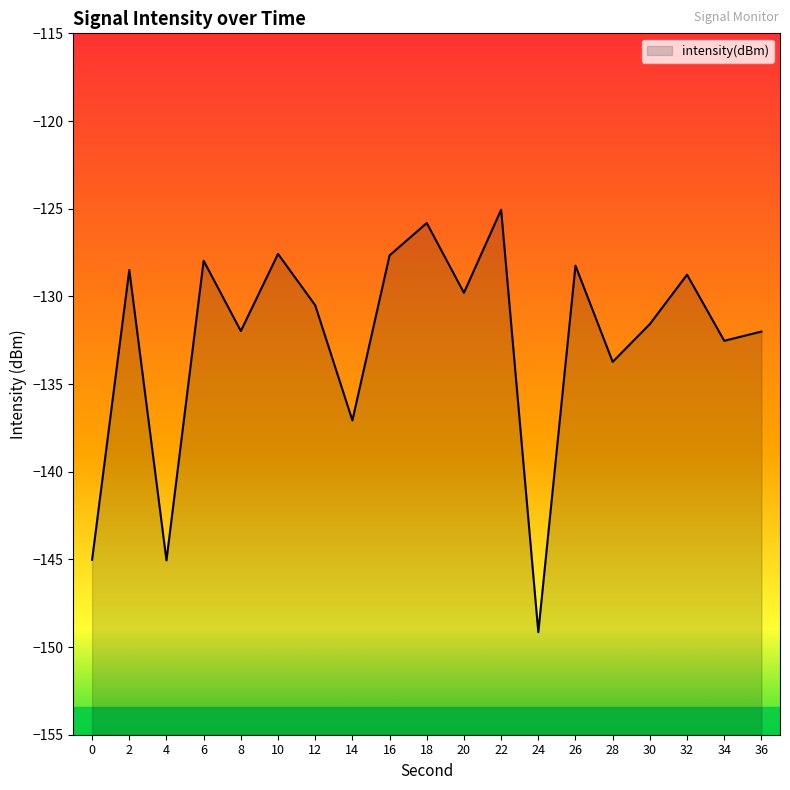

True or false: the data has more than 1 interior local peaks.

True